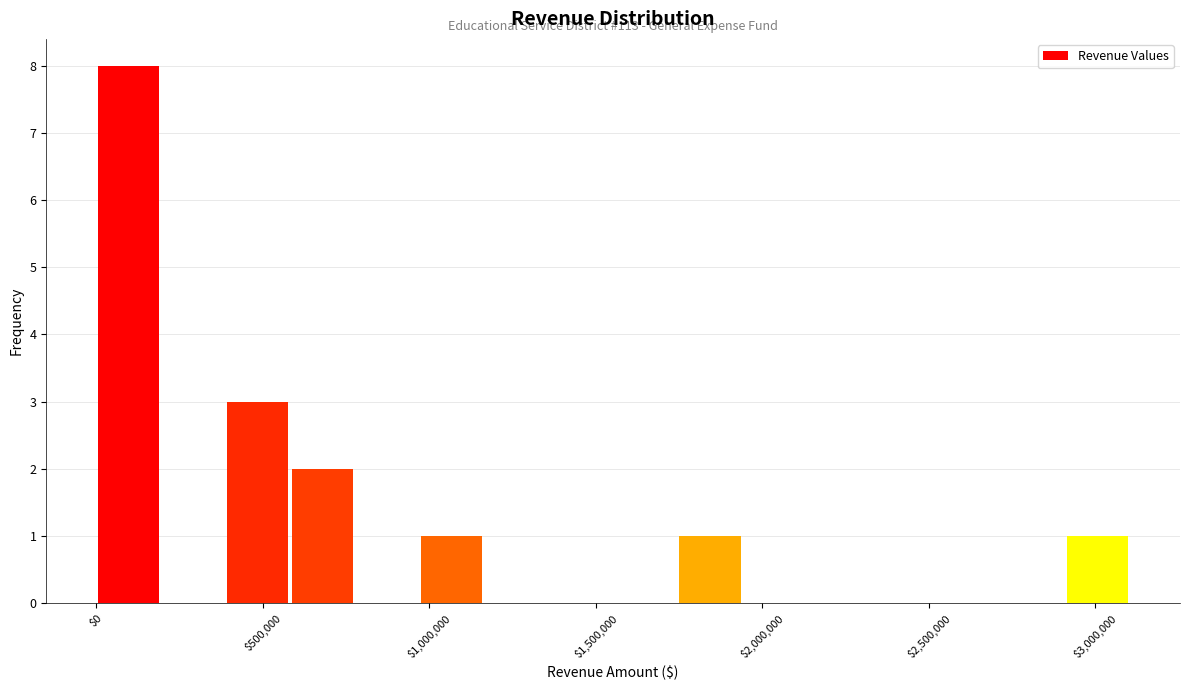

Read against the x-axis, roughly where is the centre of the tallest bar?

100000